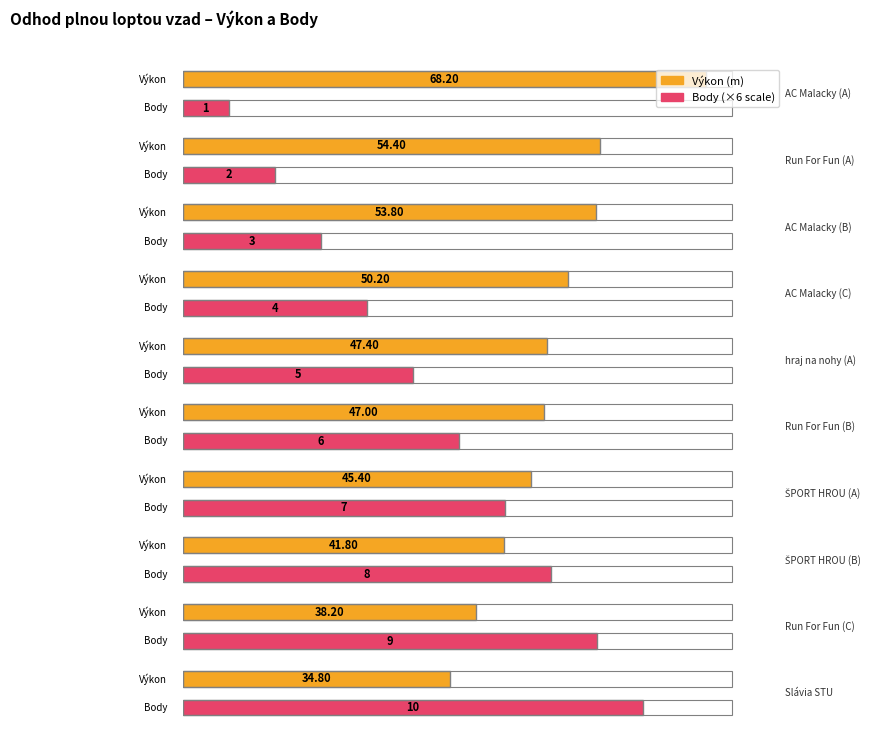

How many data points in Body are less than 6?

5